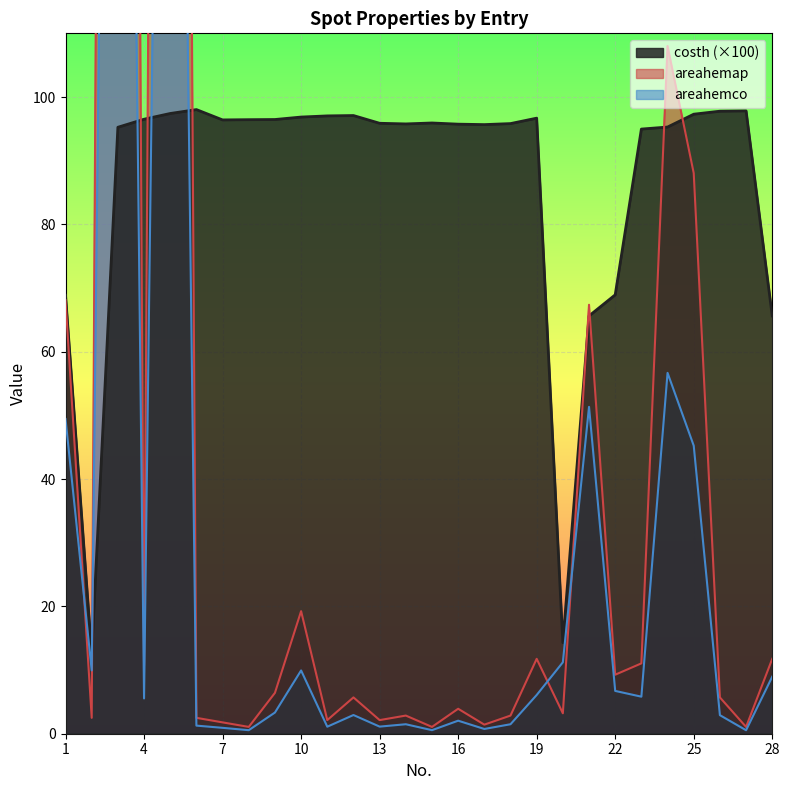

What is the smallest value displayed?

0.5